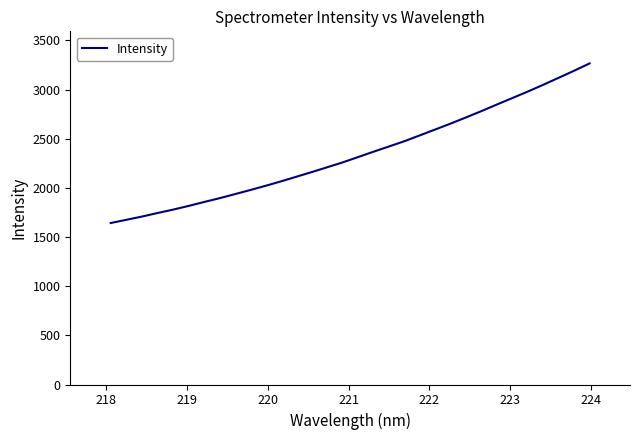

What is the difference between the maximum and minimum values?

1623.1